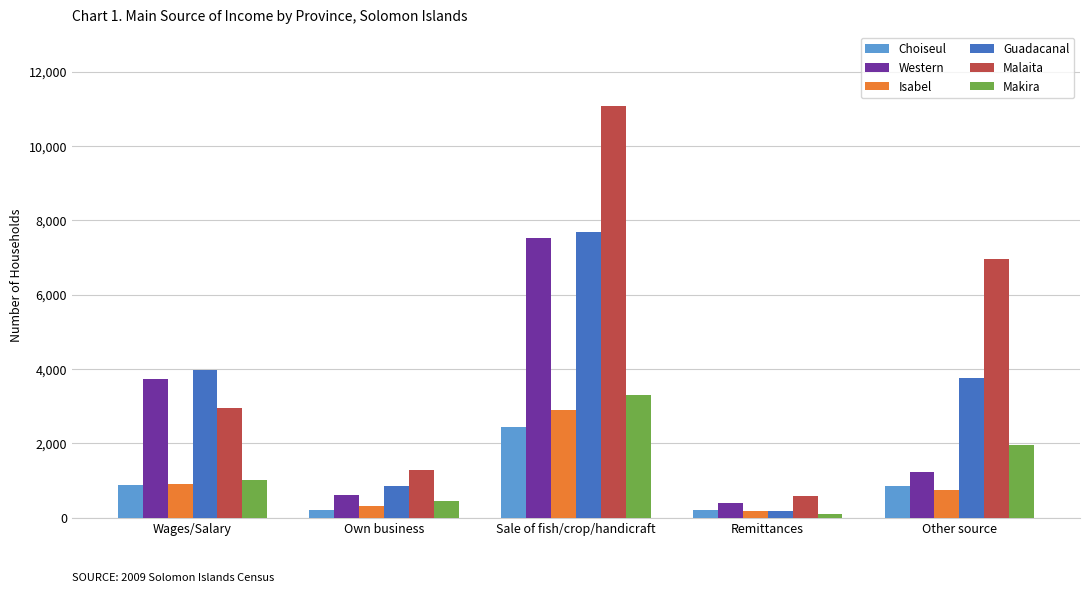

Read the Malaita value at Wages/Salary.

2942